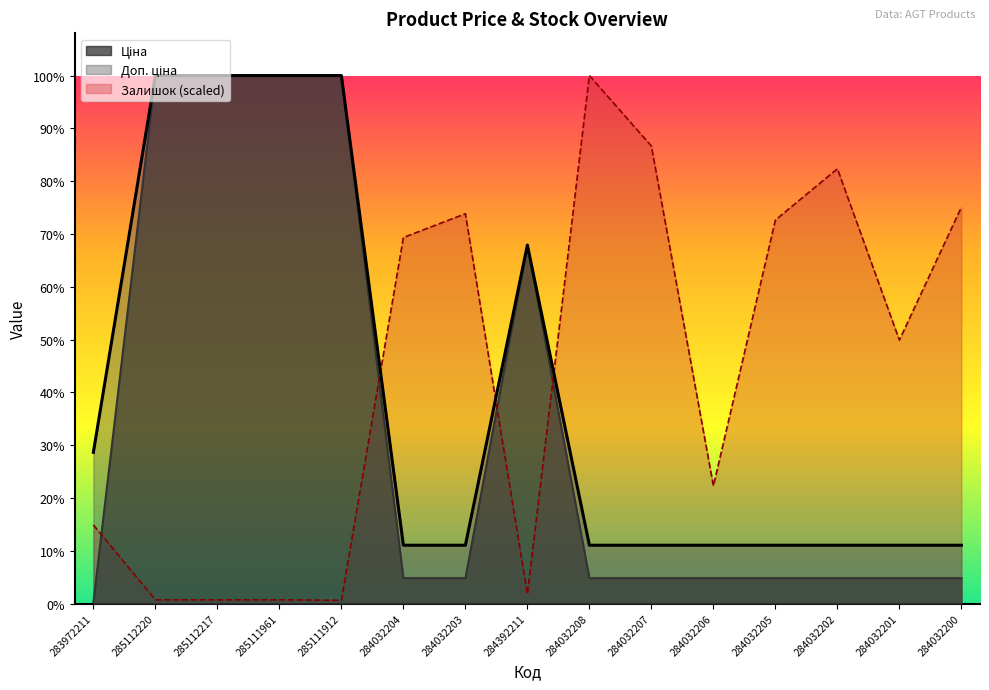

The value of Ціна at 284032204 is 883.9. True or false?

False